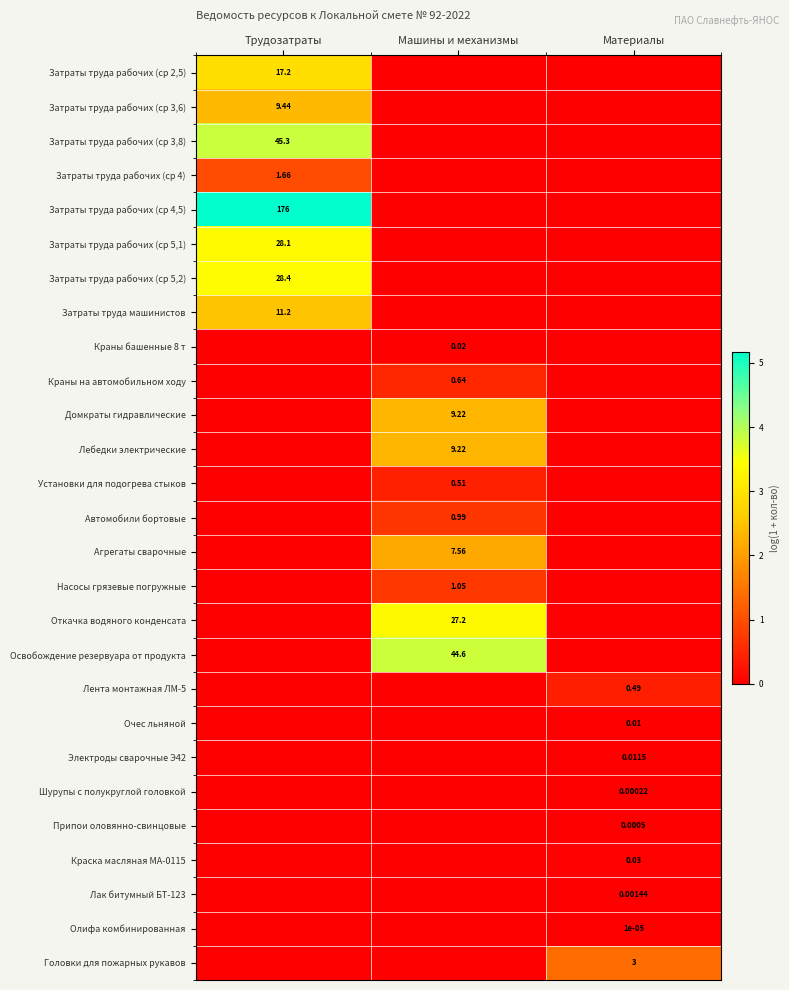

At which category does the chart reach its minimum across all series?

Машины и механизмы